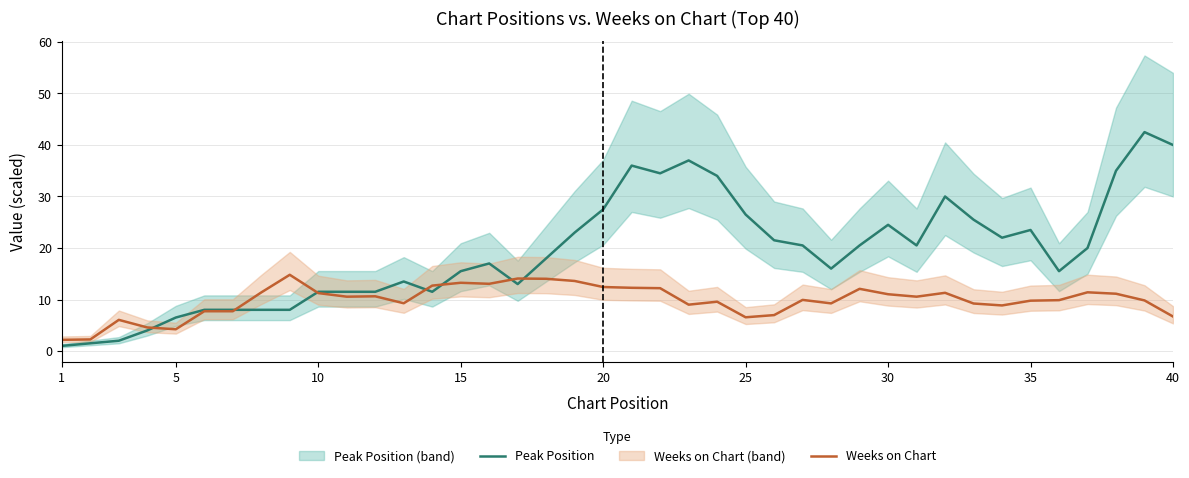

Is it true that Peak Position equals 6.5 at 5?

True